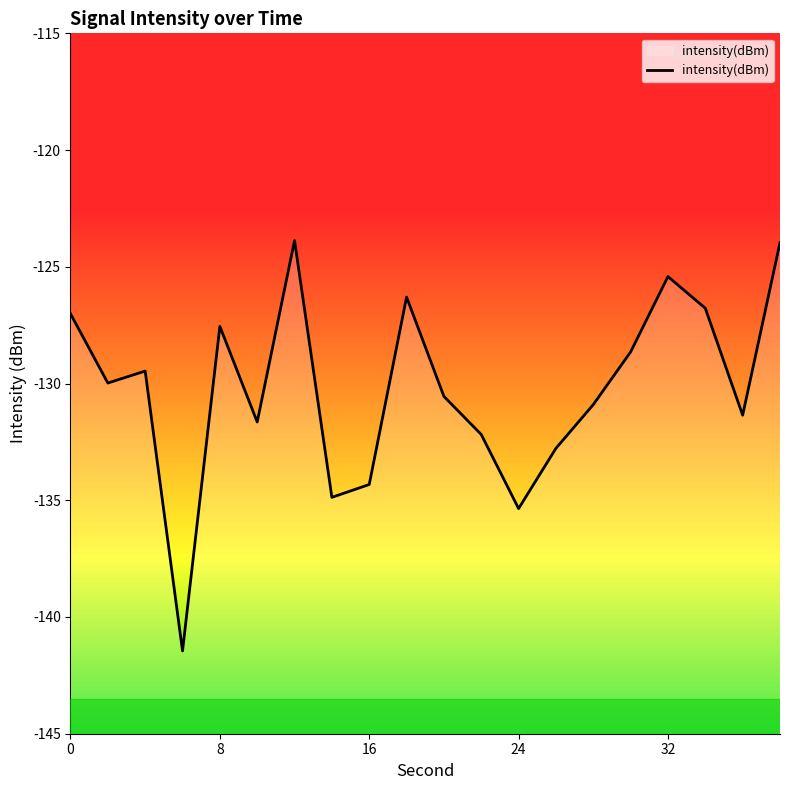

The chart shows a value of -30.9 at 2. True or false?

False